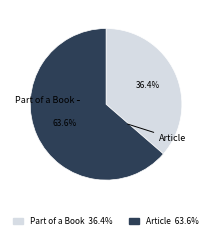

Rank the categories by value from lowest to highest.

Part of a Book, Article